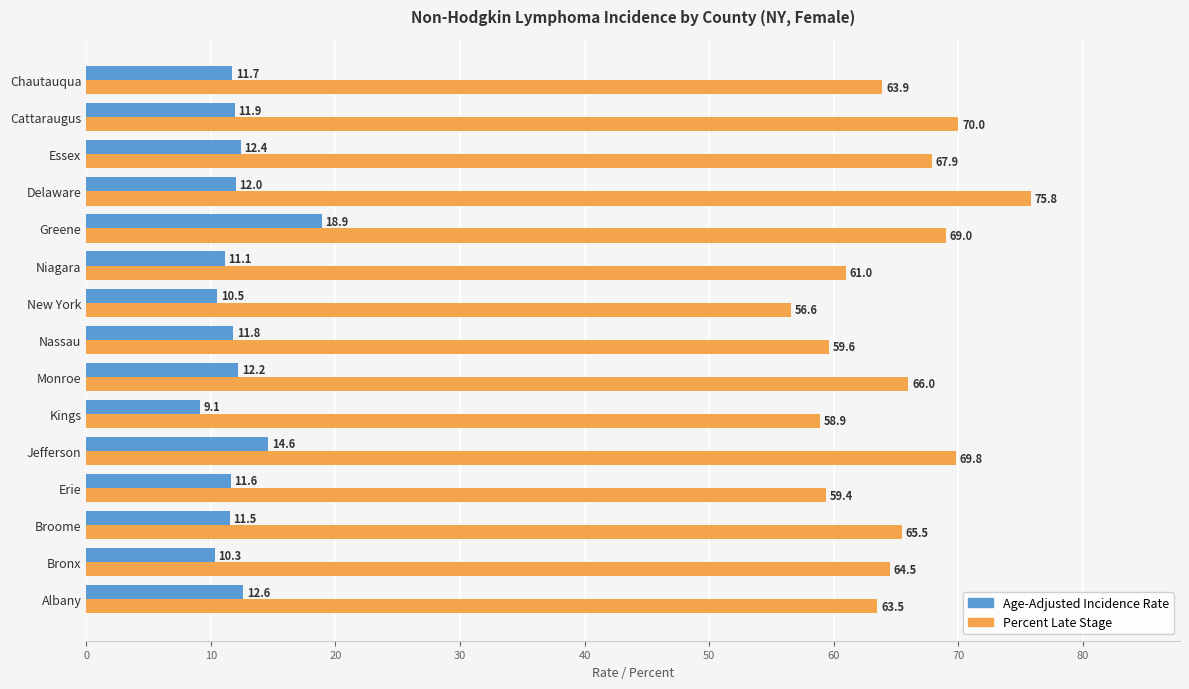

What is the spread (max minus min) of values at Cattaraugus?

58.1